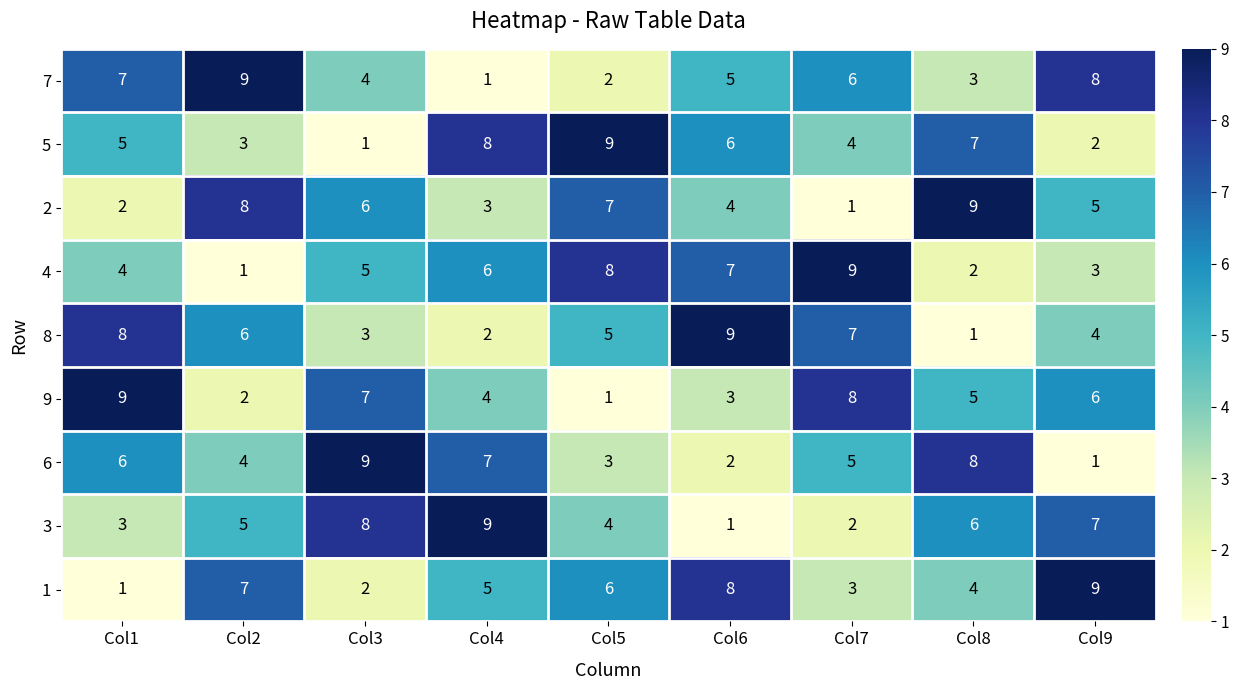

What is the total value across all series at Col6?

45